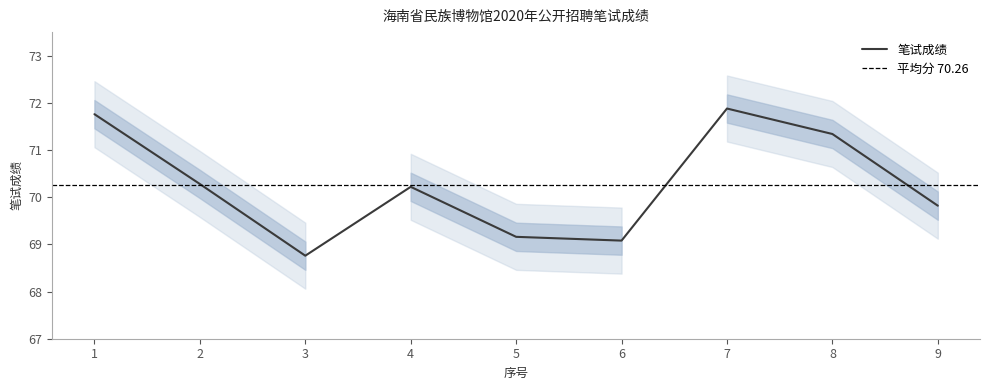

Which label corresponds to the smallest value in the chart?

3